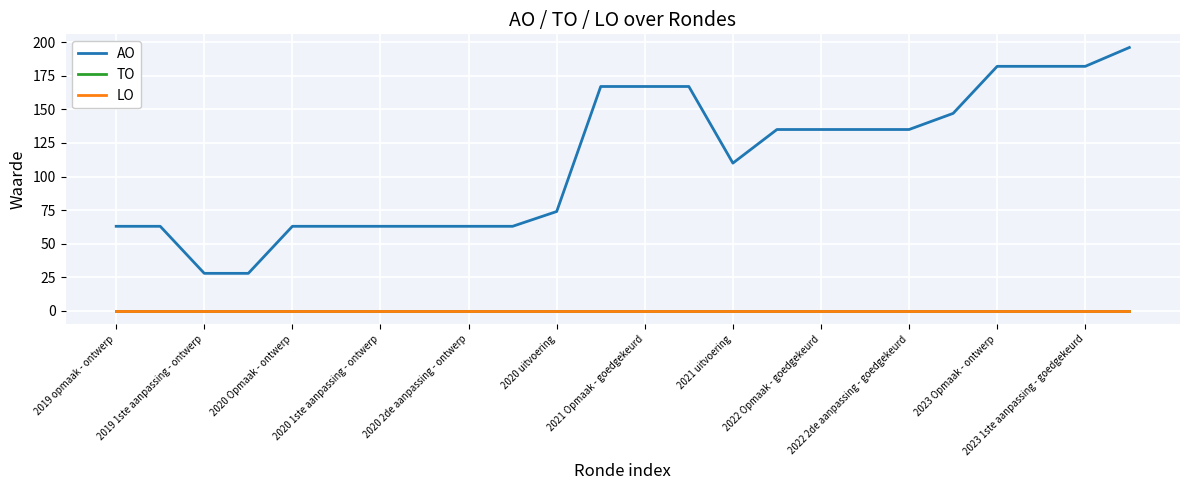

At which category is the sum across all series the highest?

23